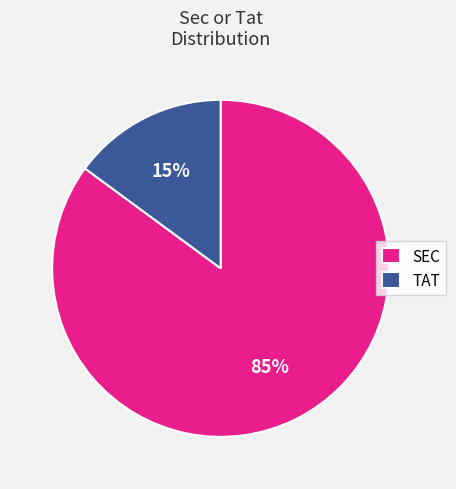

To the nearest percent, what is the combined percentage of TAT and SEC?

100%